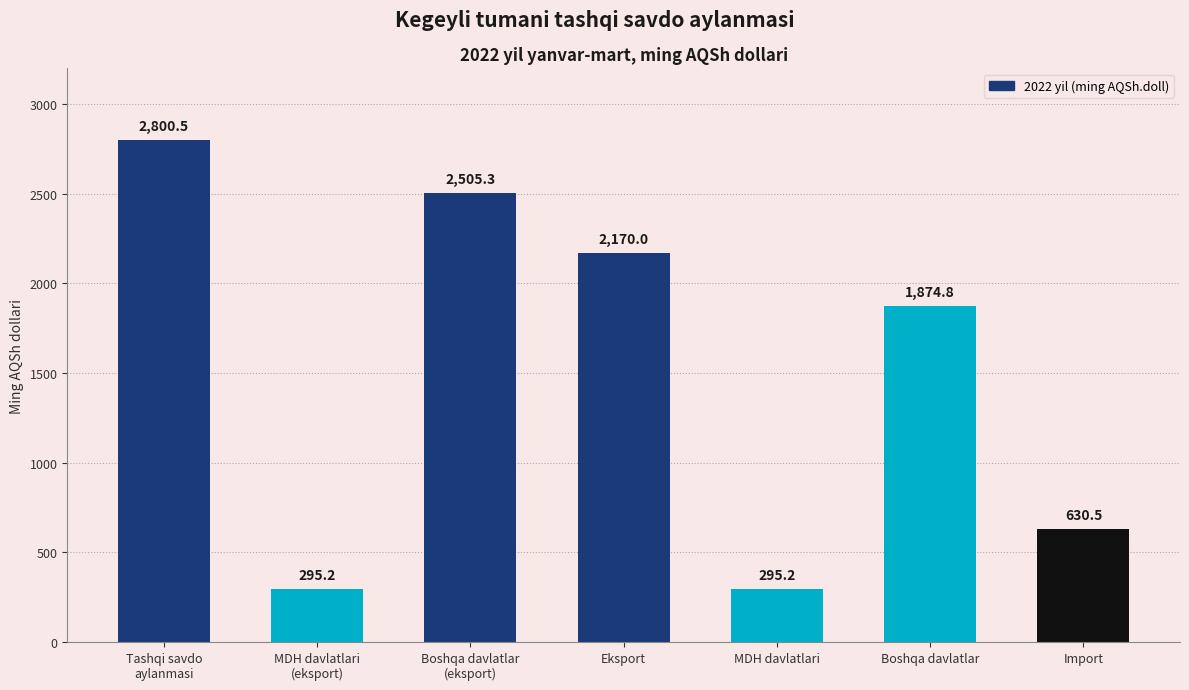

The value at MDH davlatlari
(eksport) is 295.2. True or false?

True